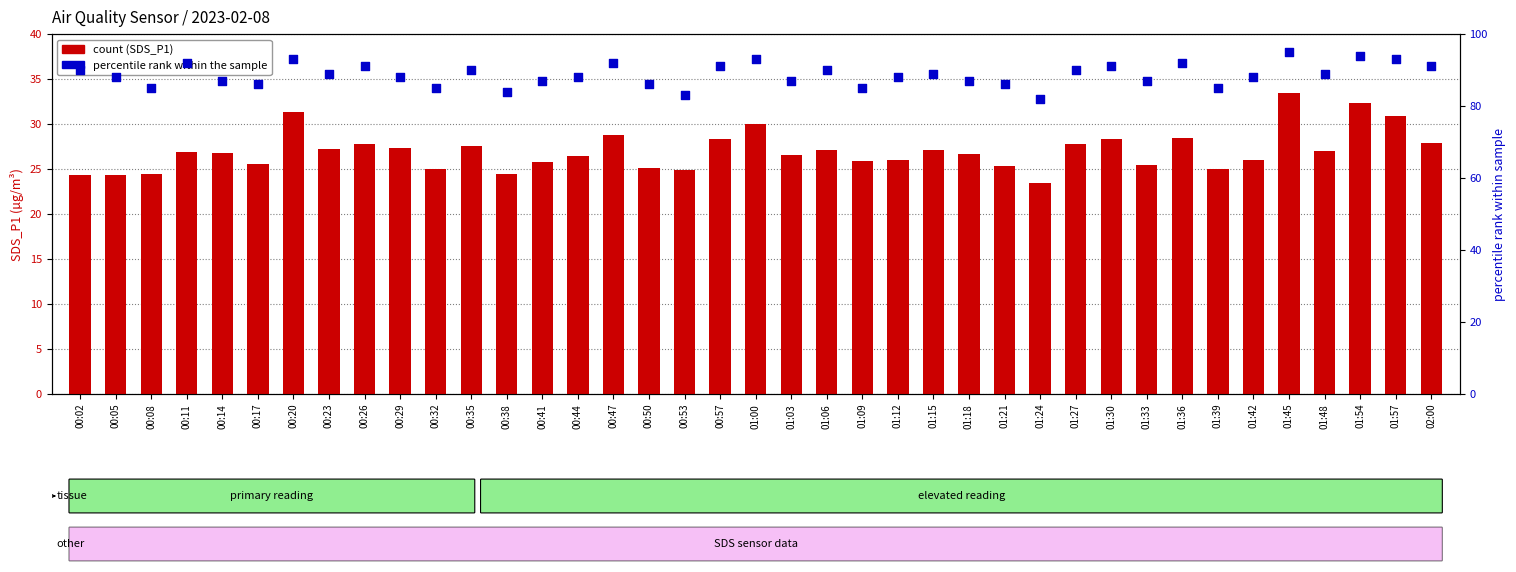

Which series contains the lowest Y value?

count (SDS_P1)